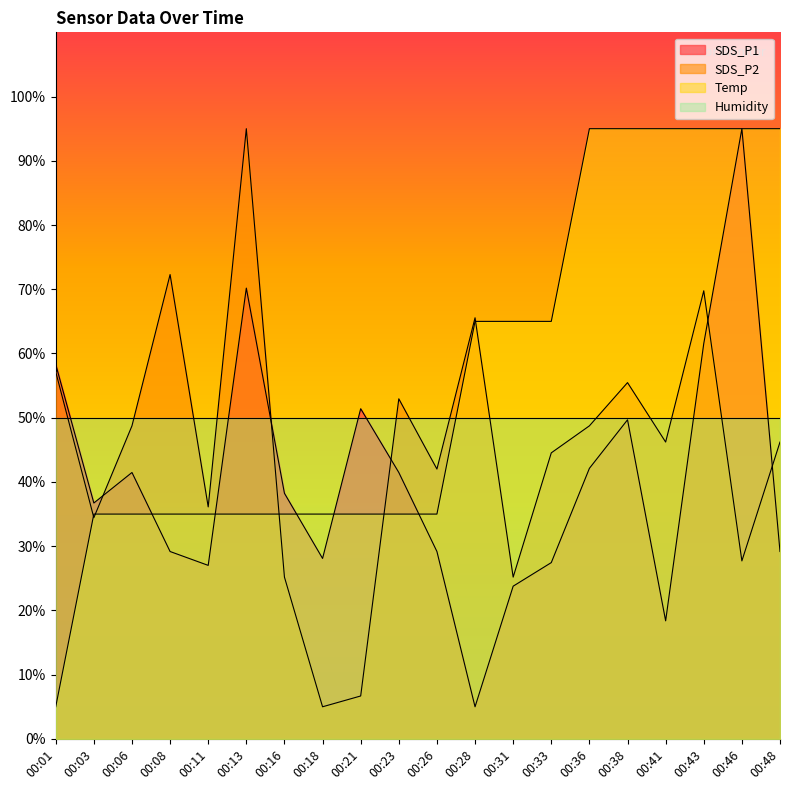

How many values in the Temp series exceed 35?

19